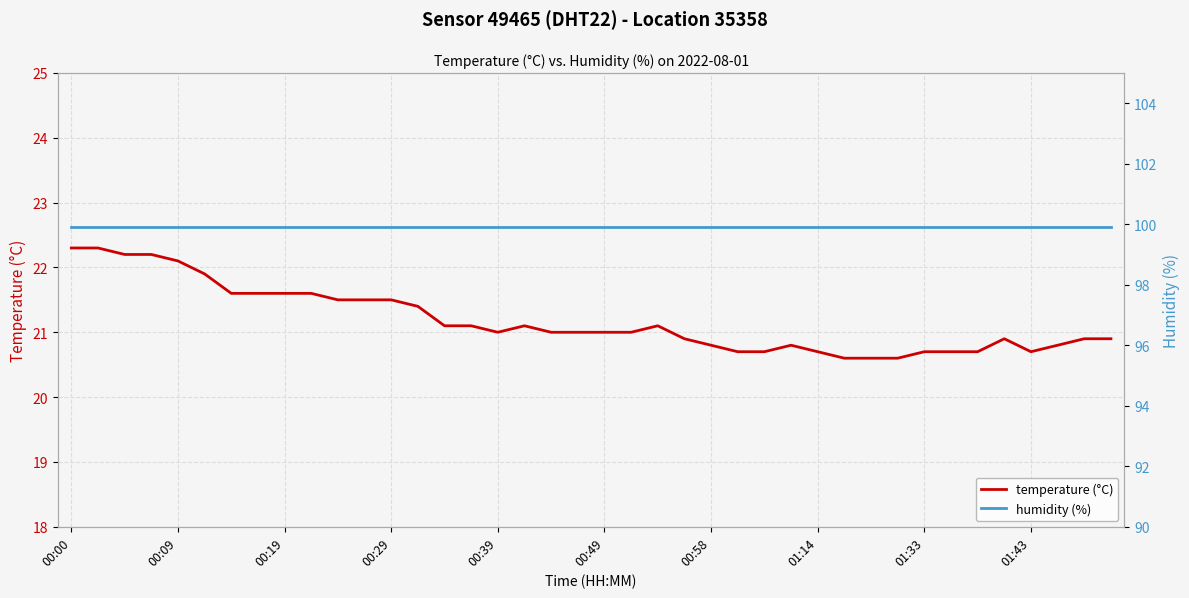

What is the minimum value for temperature (°C)?

20.6